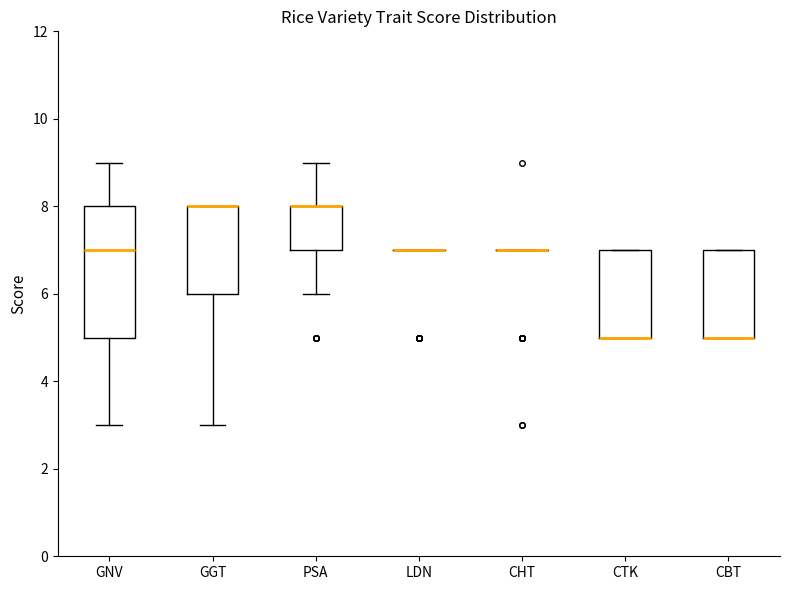

Where is the upper edge of the box for CTK on the y-axis? The values are not printed on the chart, so give them approximately, as read against the axis.

7